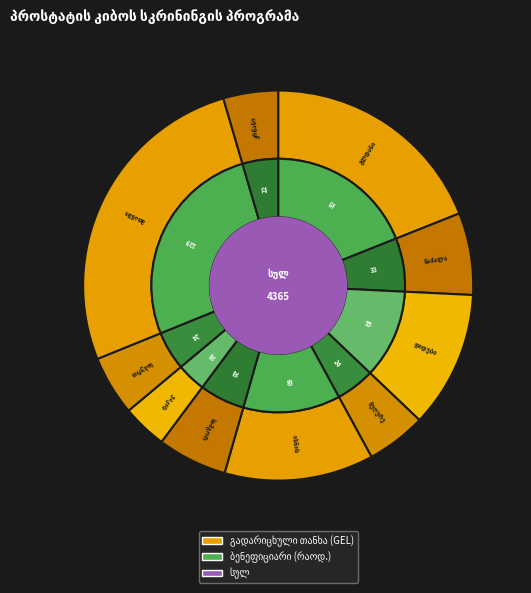

Rank the categories by value from lowest to highest.

ვაკის რაიონი, კრწანისის რაიონი, ჩუღურეთის რაიონი, საბურთალოს რაიონი, სამგორის რაიონი, ნაძალადევის რაიონი, დიდუბის რაიონი, ისნის რაიონი, გლდანის რაიონი, მთაწმინდის რაიონი